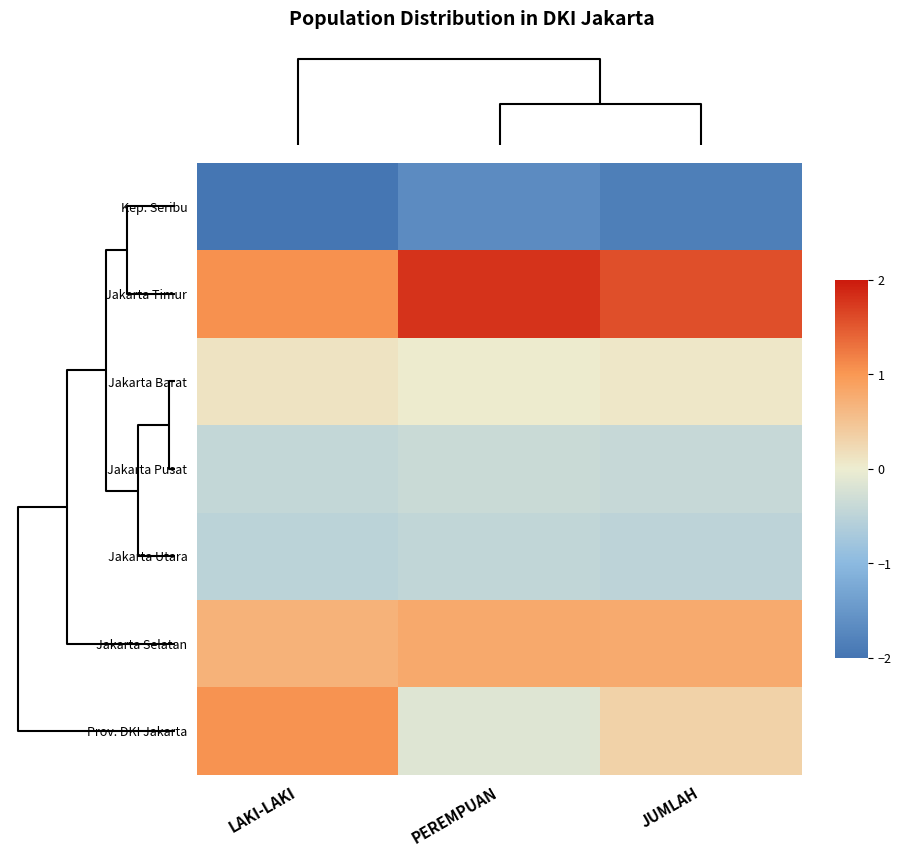

How many distinct data groups are displayed?

7